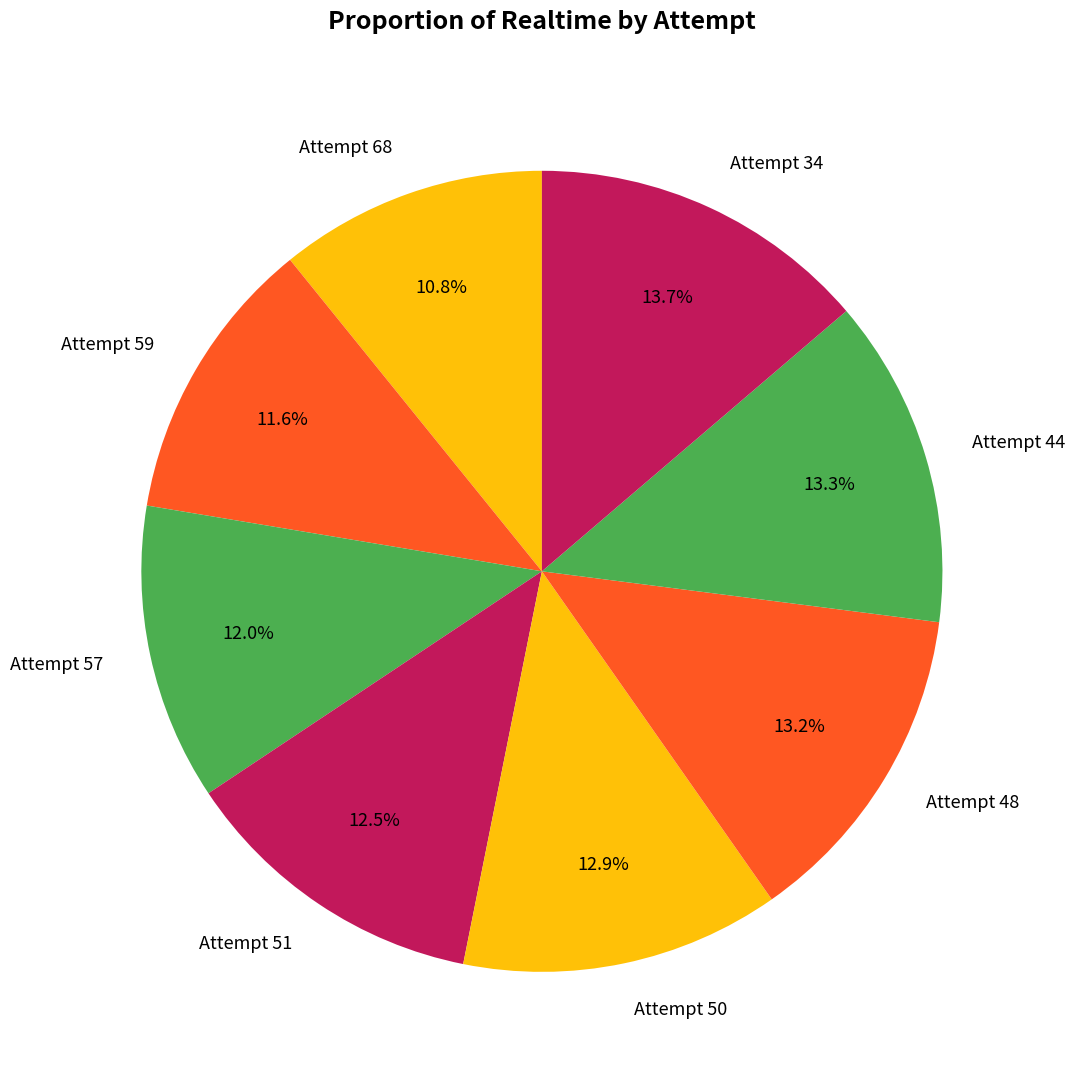

To the nearest percent, what portion does Attempt 44 represent?

13%